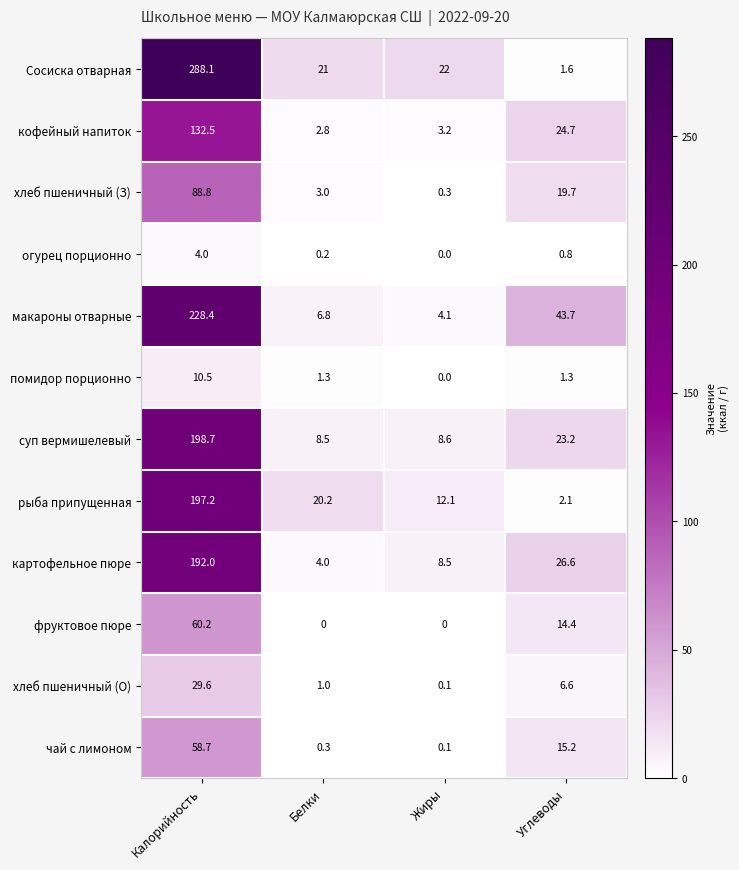

Where is суп вермишелевый nearest to the value 103?

Углеводы